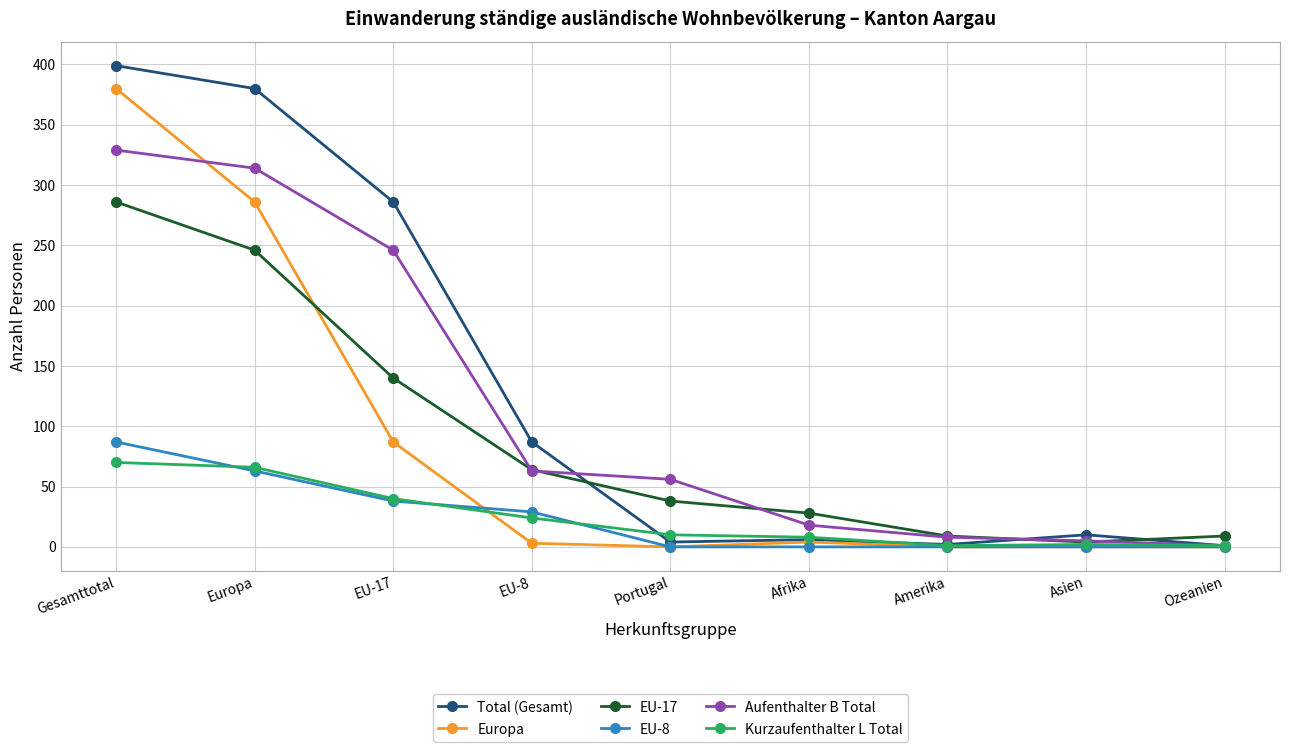

The Aufenthalter B Total series shows 8 at Amerika. True or false?

True